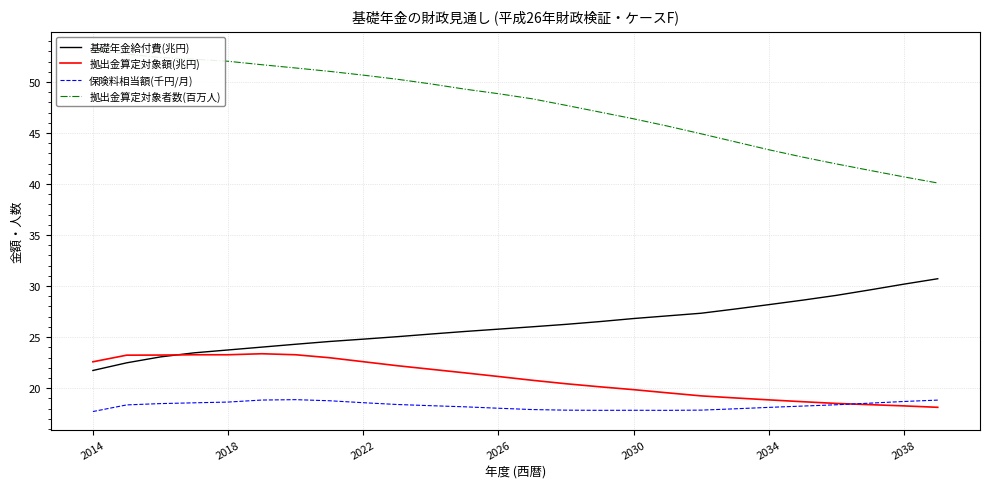

What is the lowest value of the 拠出金算定対象額(兆円) series?

18.1